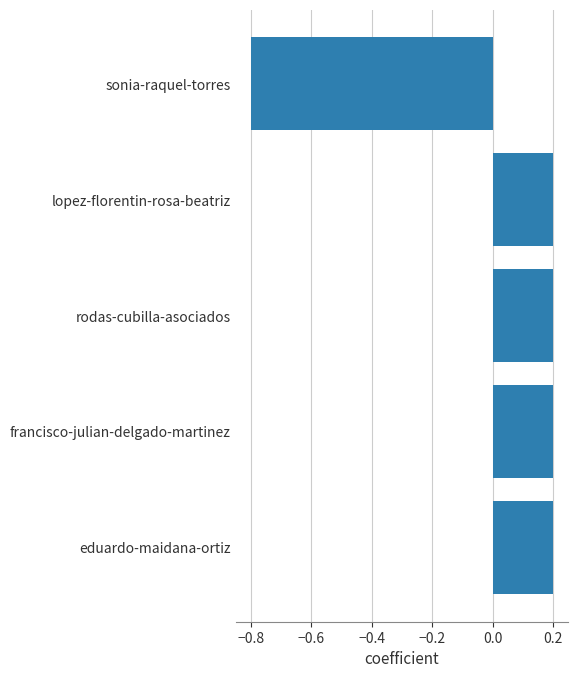

True or false: the data shows 0.2 at lopez-florentin-rosa-beatriz.

True